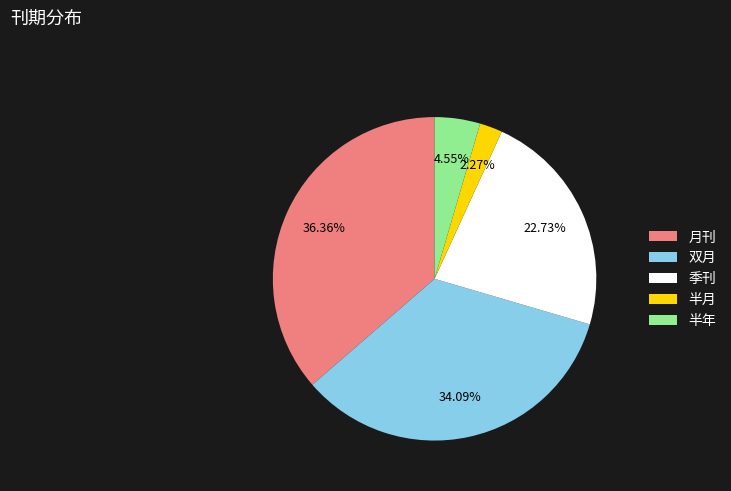

To the nearest percent, what is the difference between the largest and smallest slice percentages?

34%